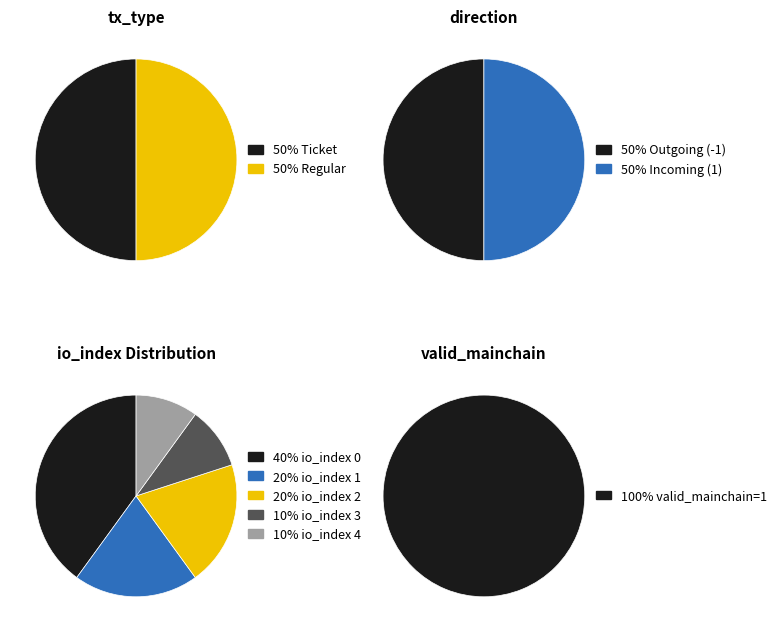

Do io_index 2 and io_index 1 together represent more than half of the pie?

No